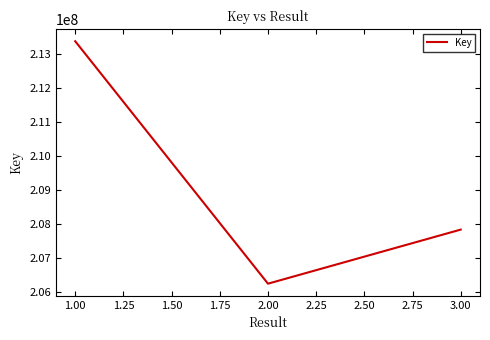

List the labels in order of value, smallest first.

2.00, 3.00, 1.00